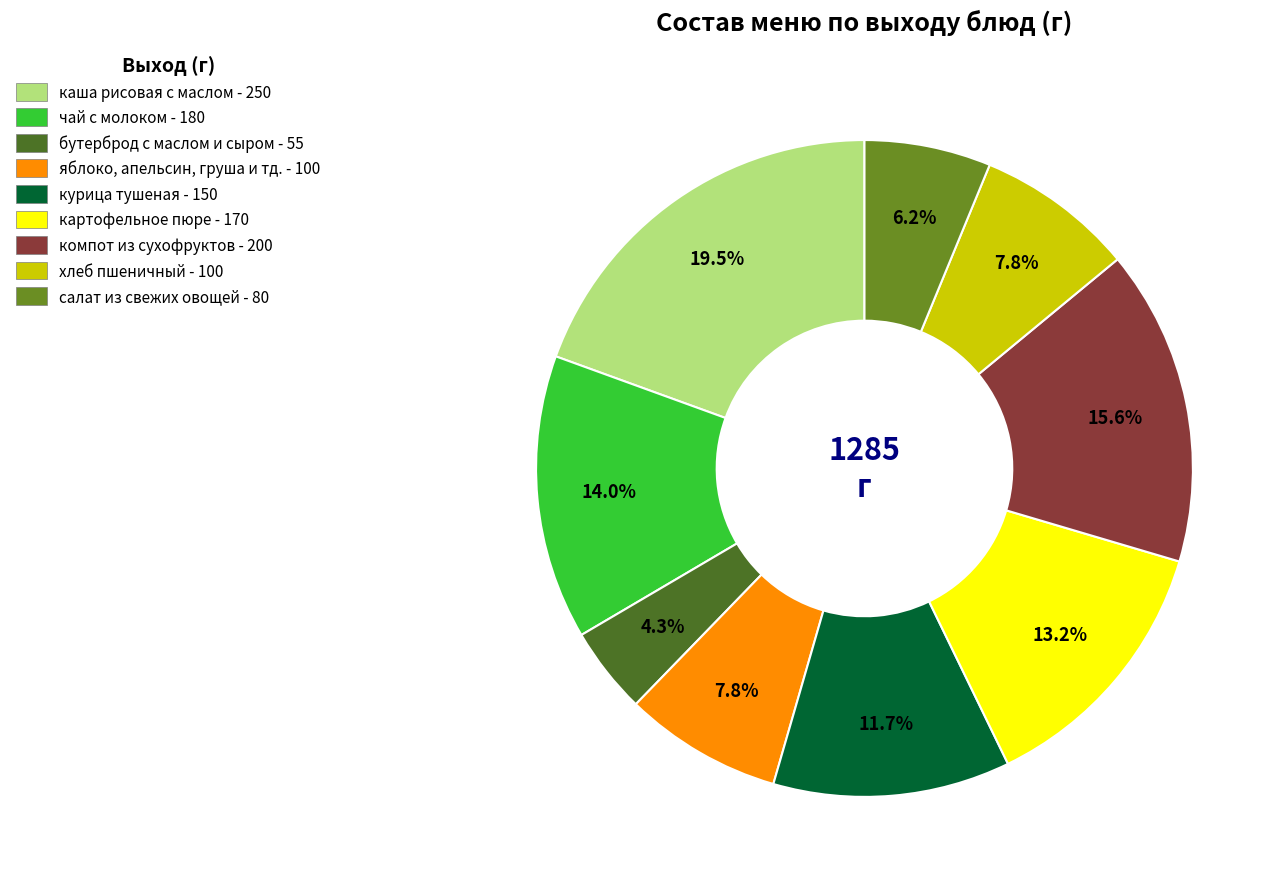

Which category has the smallest portion of the pie?

бутерброд с маслом и сыром